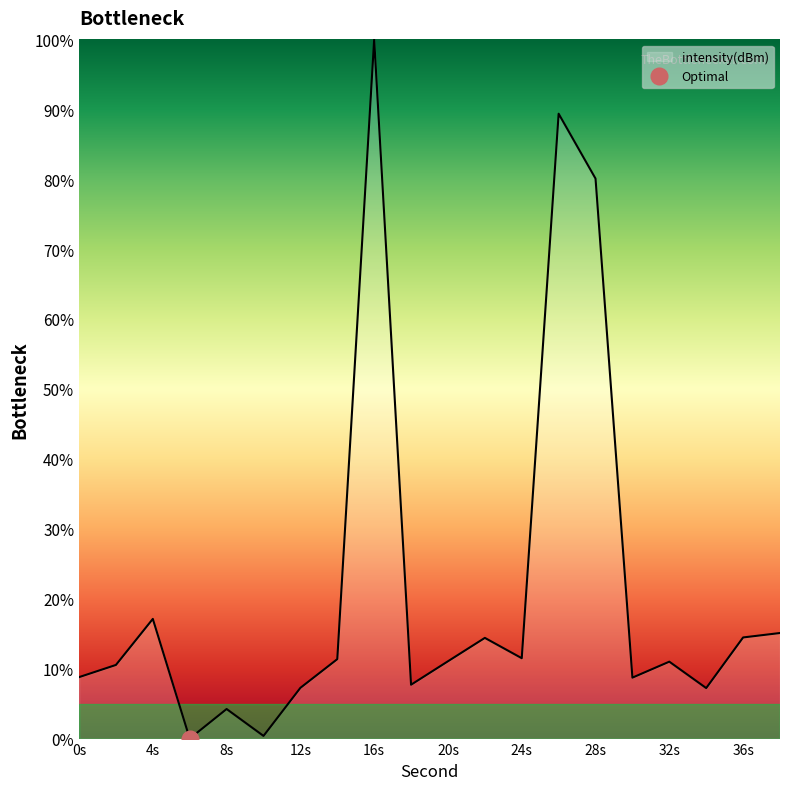

The chart shows a value of 7.7 at 18. True or false?

True